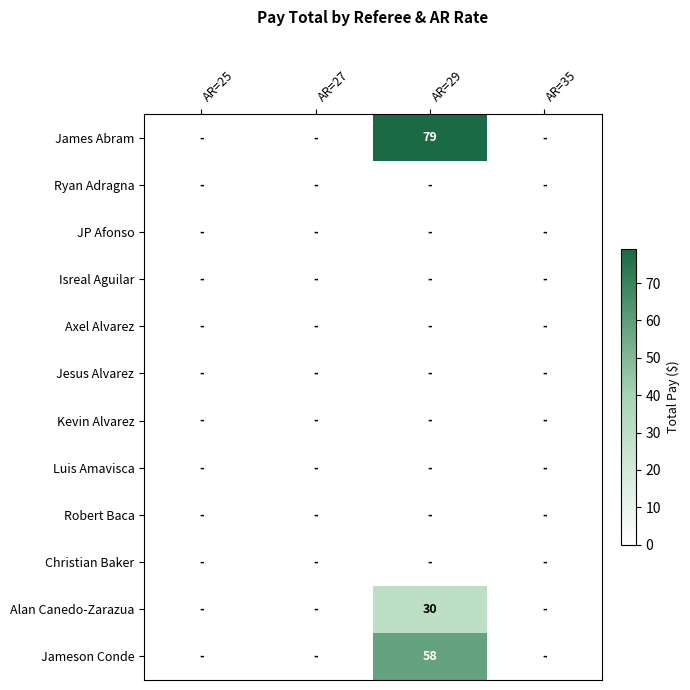

True or false: Alan Canedo-Zarazua has a value of 46 at AR=29.

False